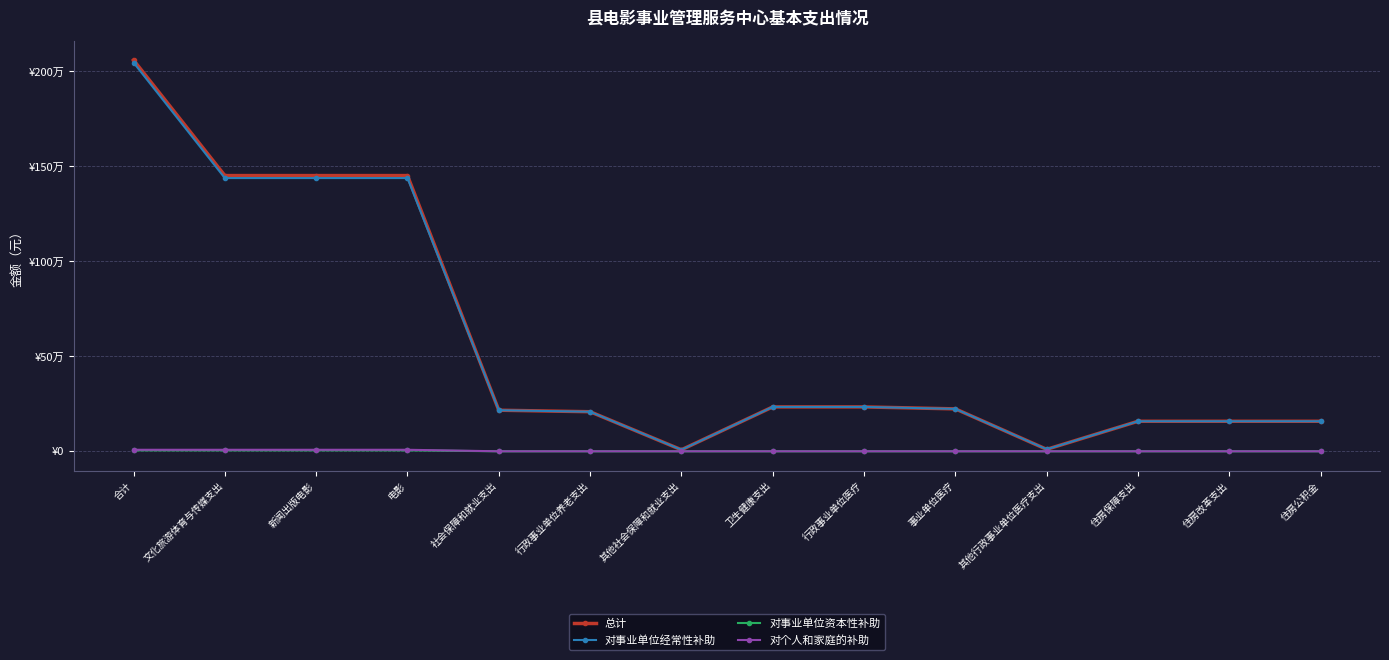

What is the maximum value shown in the chart?

2059658